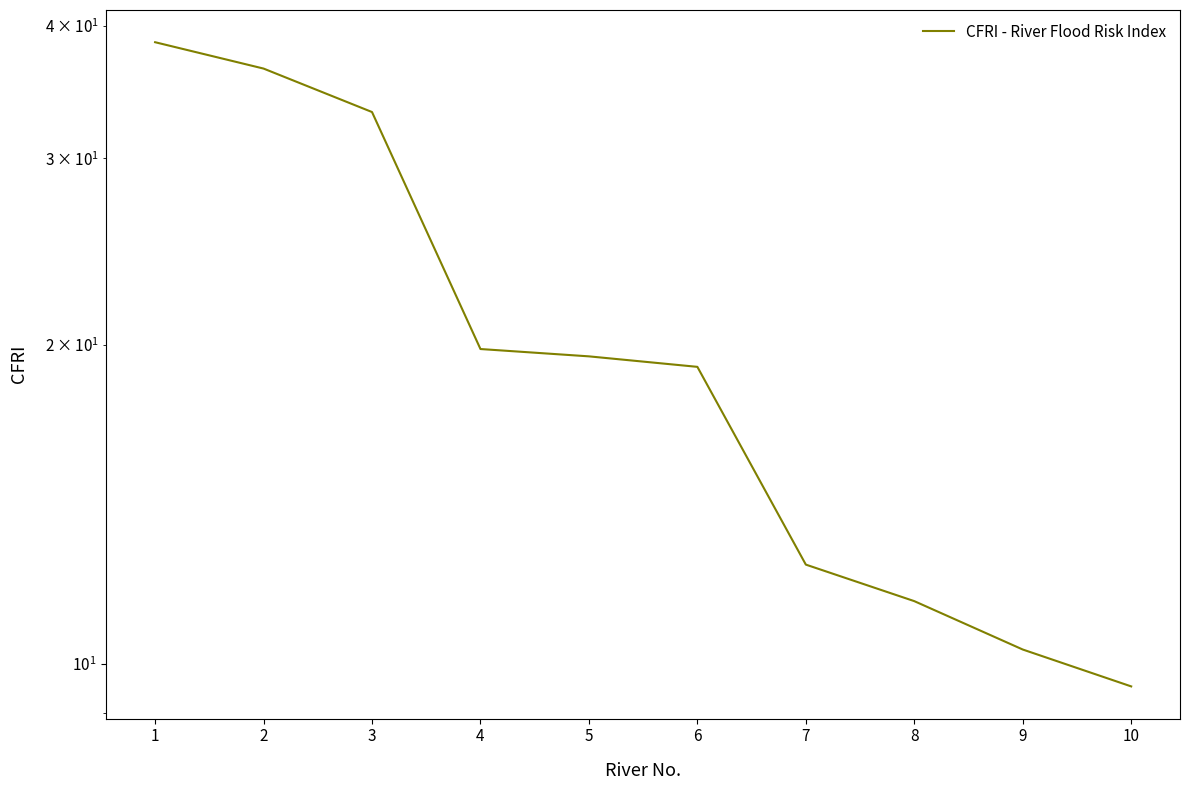

Approximately how many times larger is the value at 4 compared to 6?

1.0